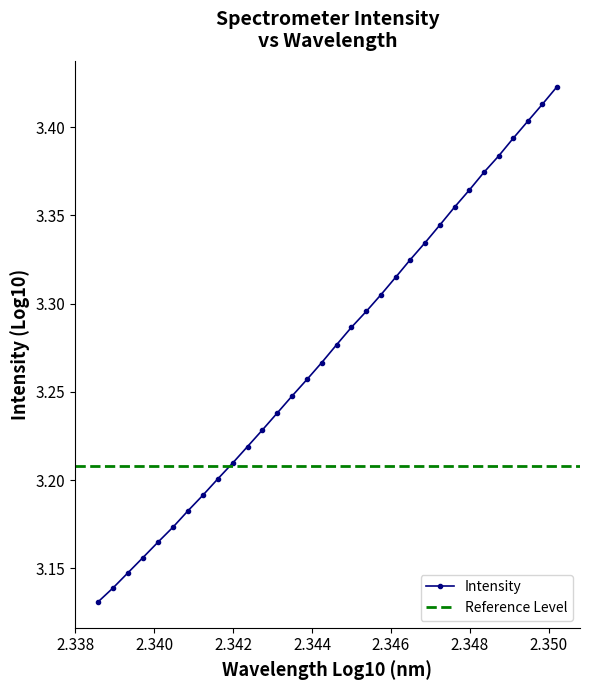

The value at 223.0264 is 1.1. True or false?

False